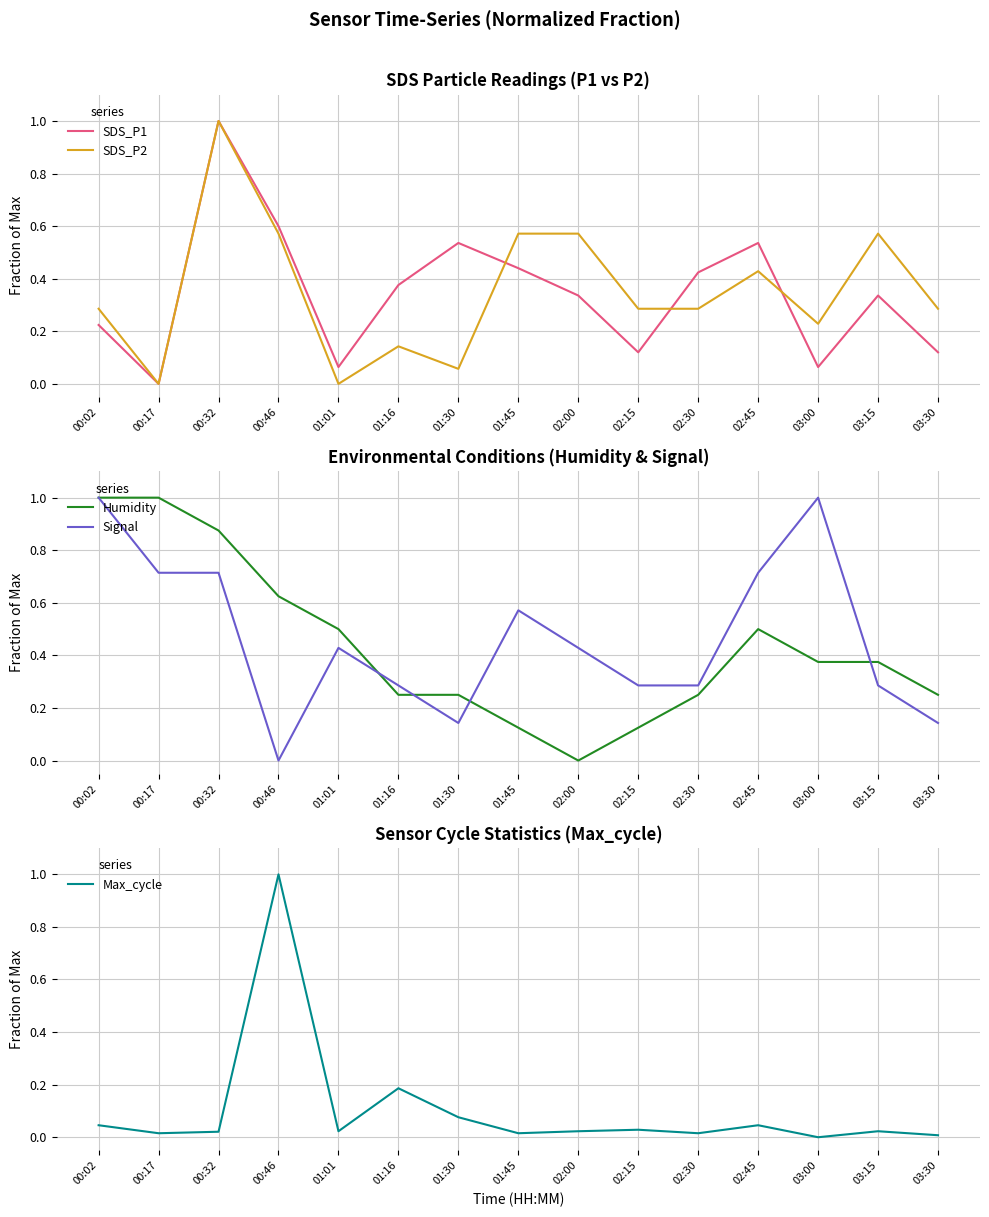

The value of Signal at 02:15 is 0.4. True or false?

False